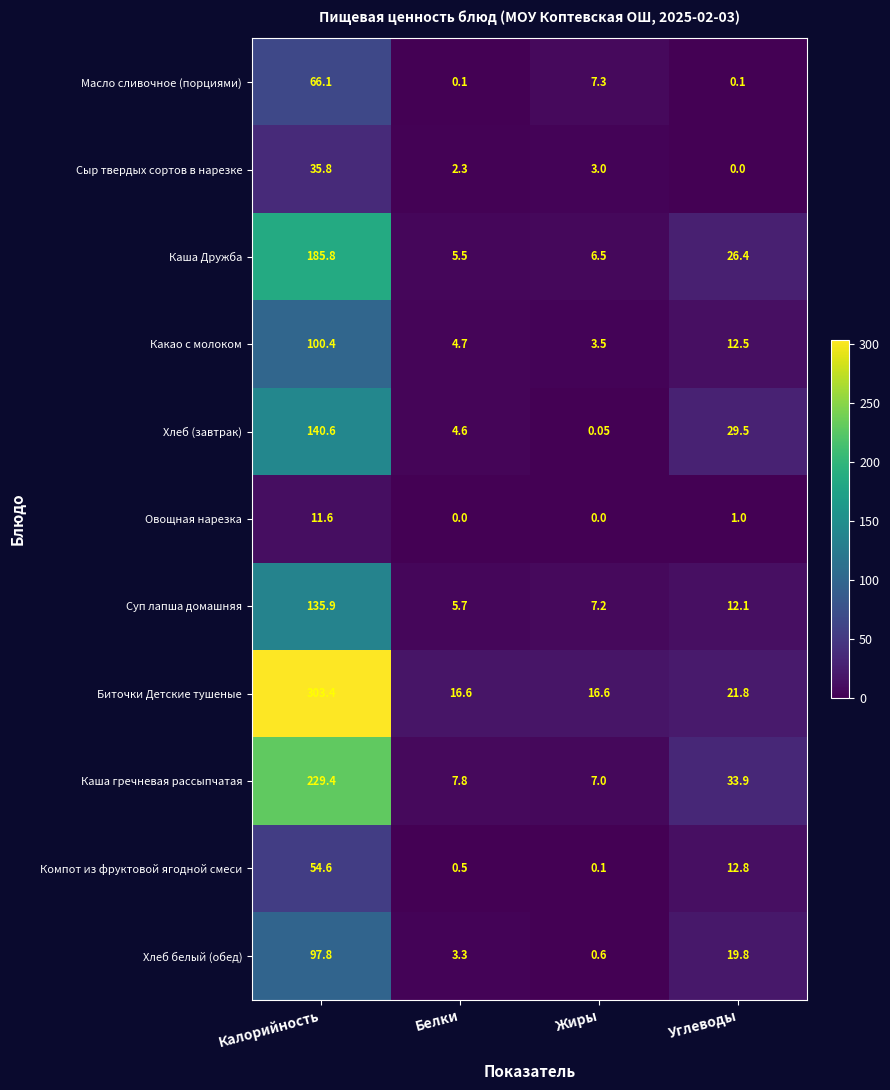

Is the value of Овощная нарезка at Углеводы greater than the value of Хлеб белый (обед) at Жиры?

Yes